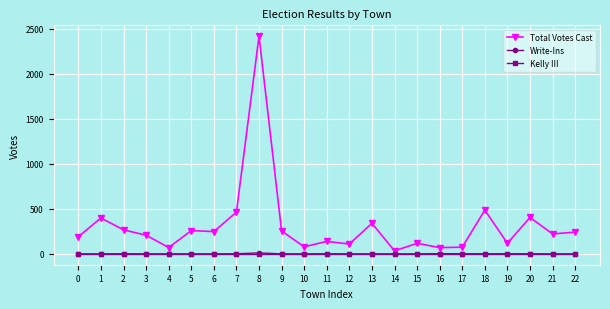

How many lines are shown in the chart?

3